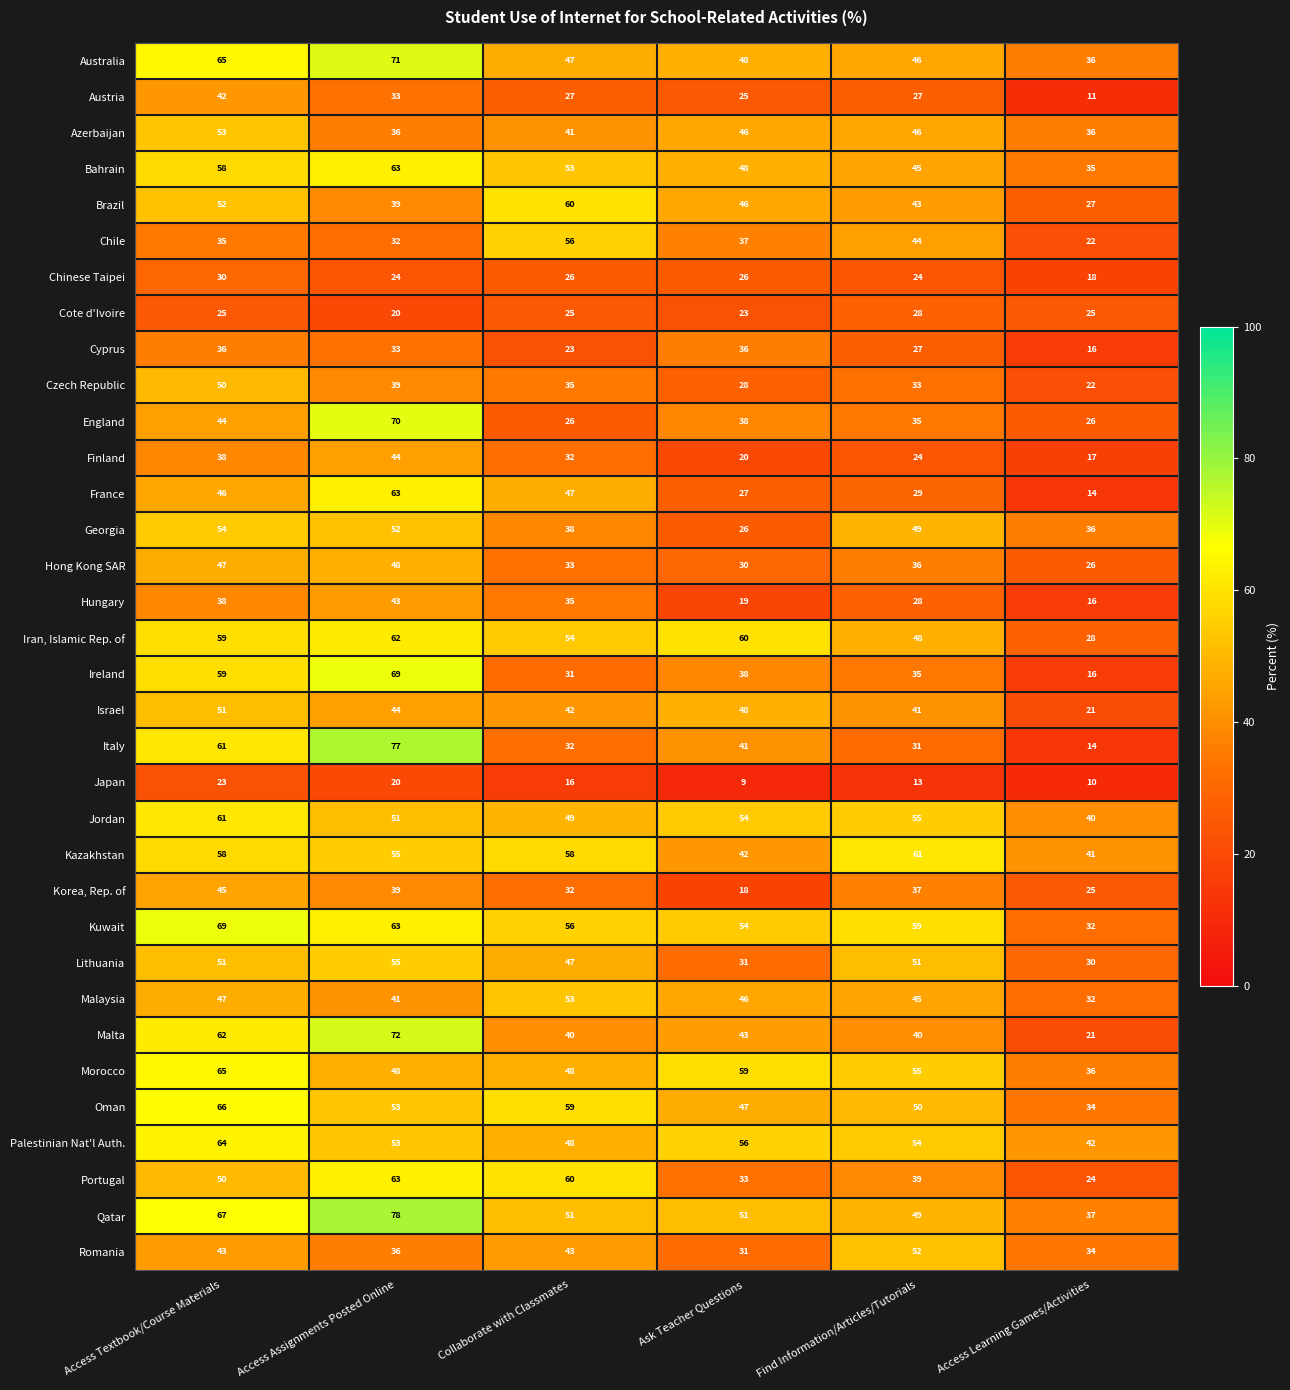

List the labels in order of Italy value, smallest first.

Access Learning Games/Activities, Find Information/Articles/Tutorials, Collaborate with Classmates, Ask Teacher Questions, Access Textbook/Course Materials, Access Assignments Posted Online